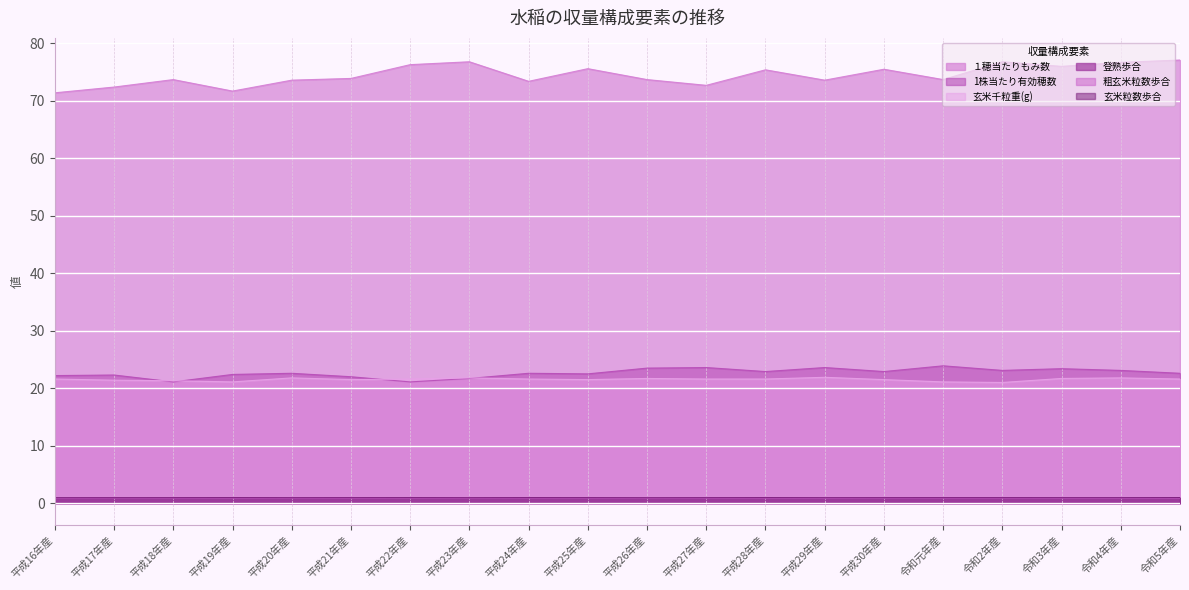

In 1株当たり有効穂数, how many points are lower than both neighbors (excluding endpoints)?

6